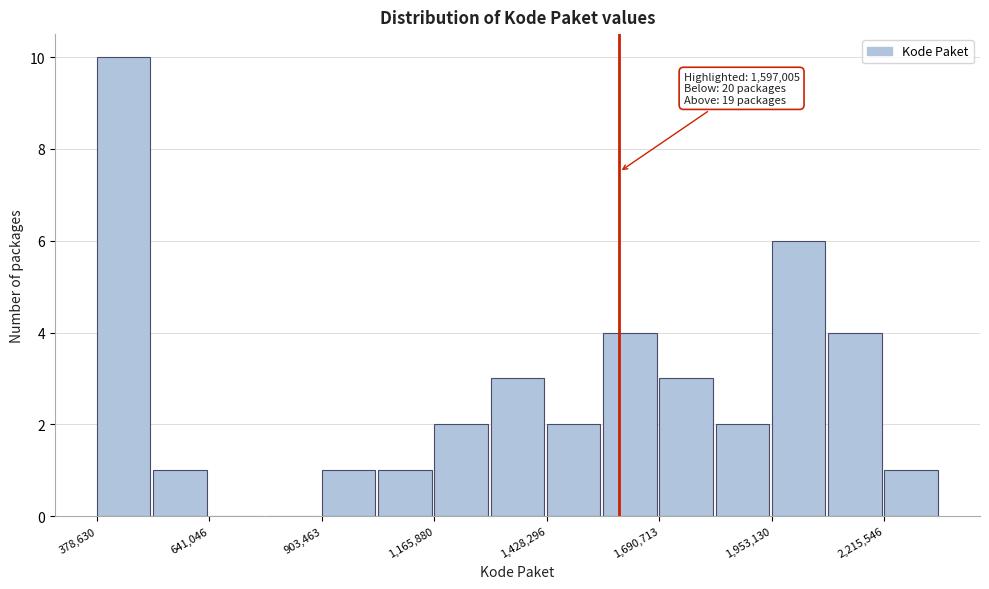

Read against the x-axis, roughly where is the centre of the tallest bar?

450000